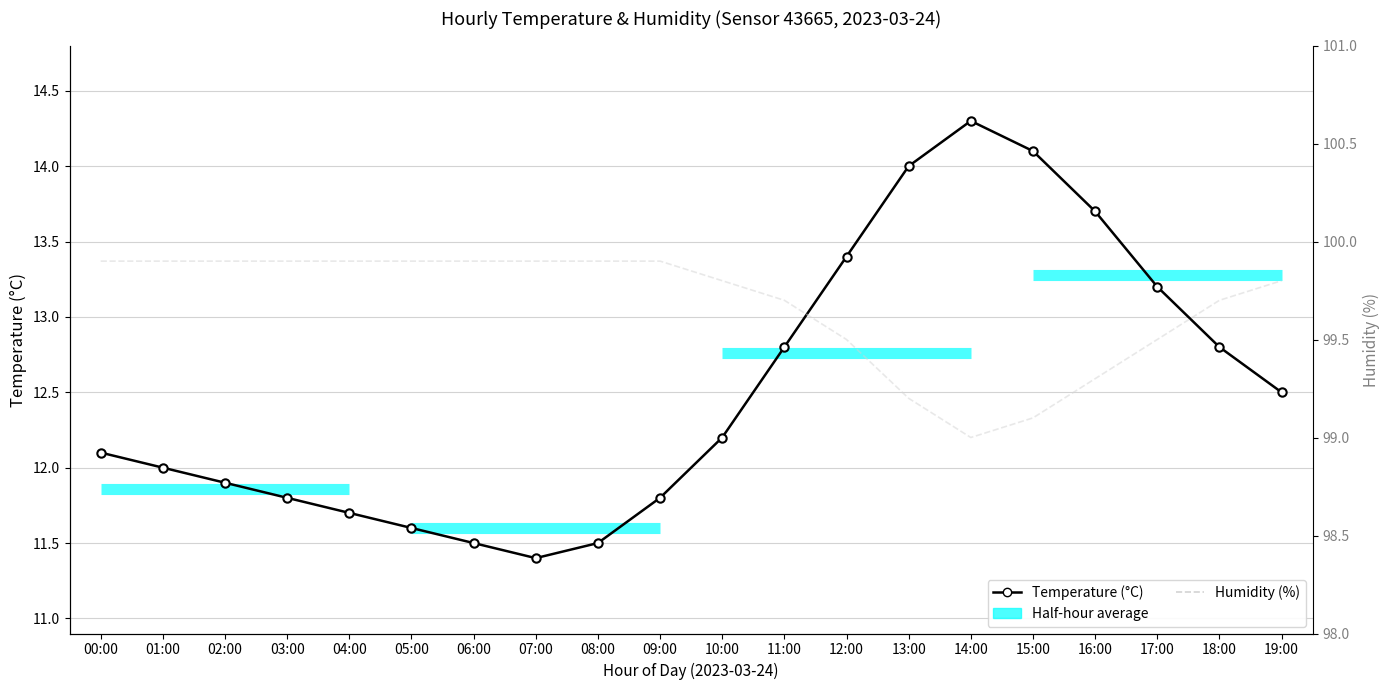

At how many categories does at least one series exceed 17?

20